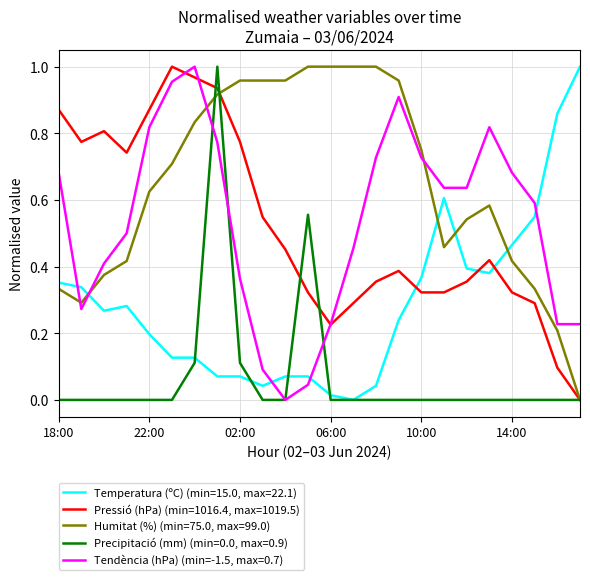

Which series has the largest total across all categories?

Humitat (%) (min=75.0, max=99.0)